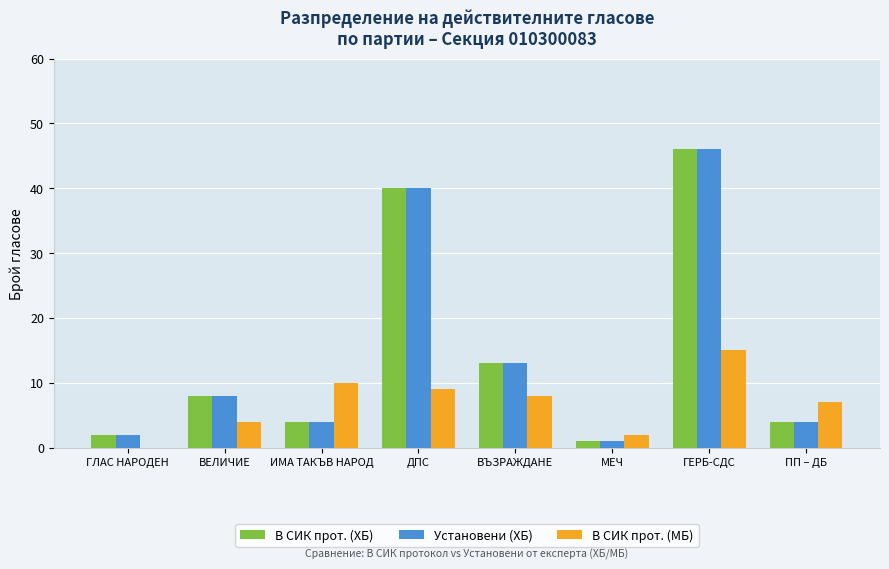

Is it true that В СИК прот. (ХБ) equals 3 at ВЕЛИЧИЕ?

False